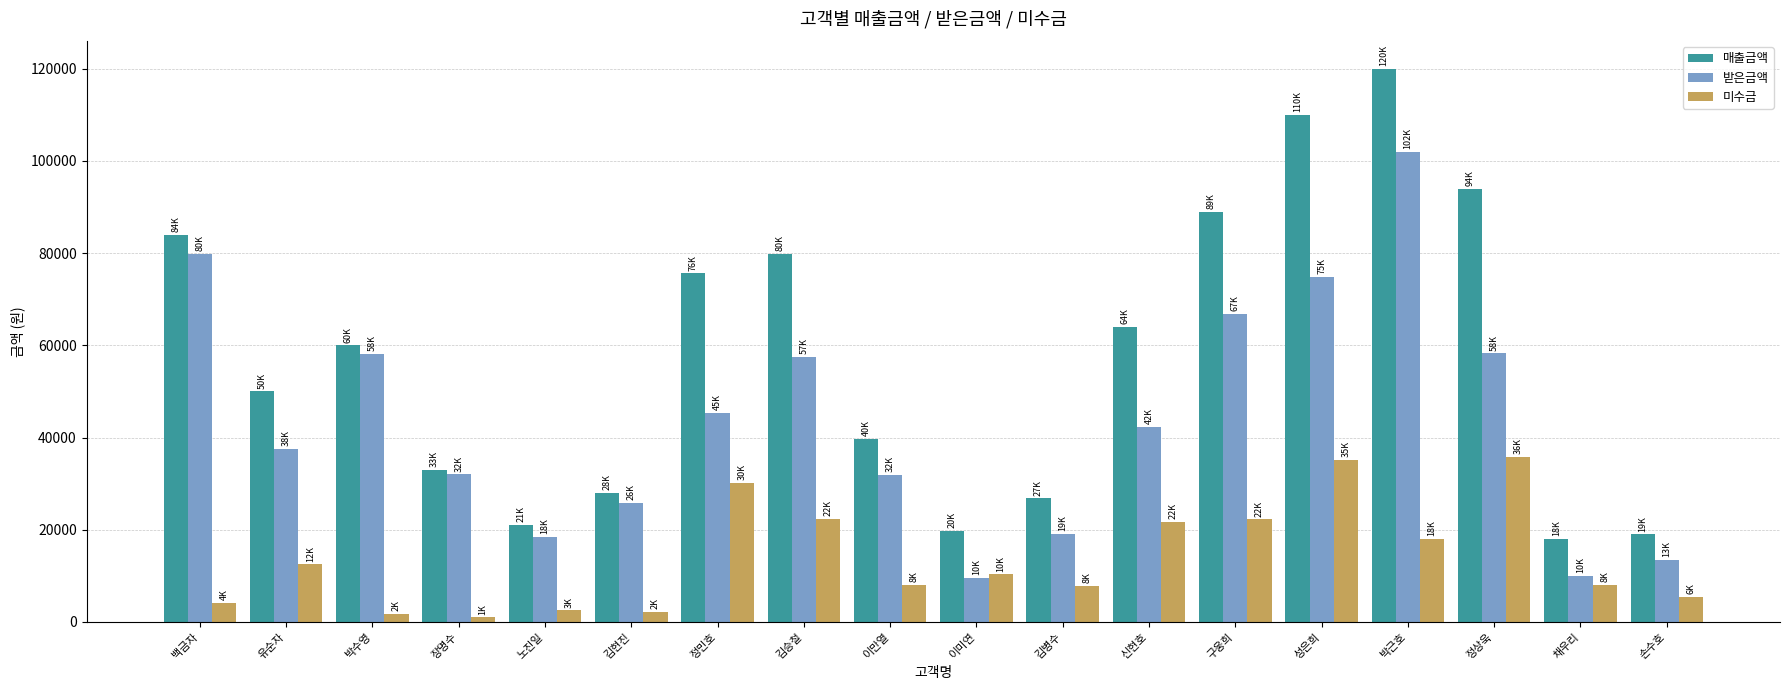

What position from the left is 정상욱?

16